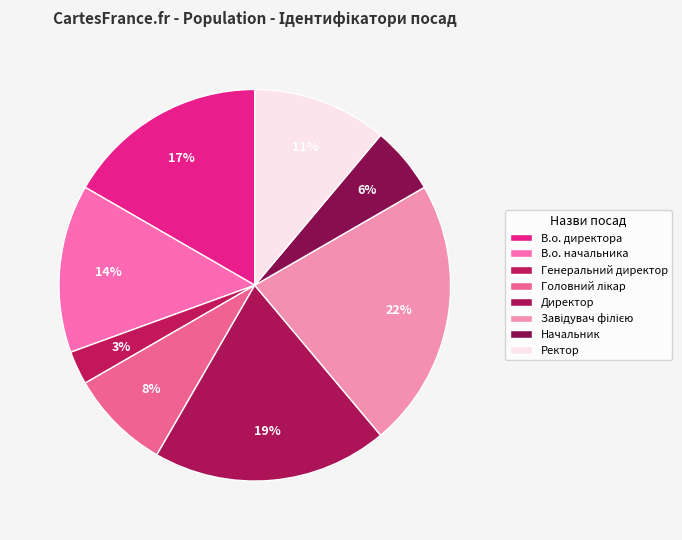

How many segments does this pie chart have?

8